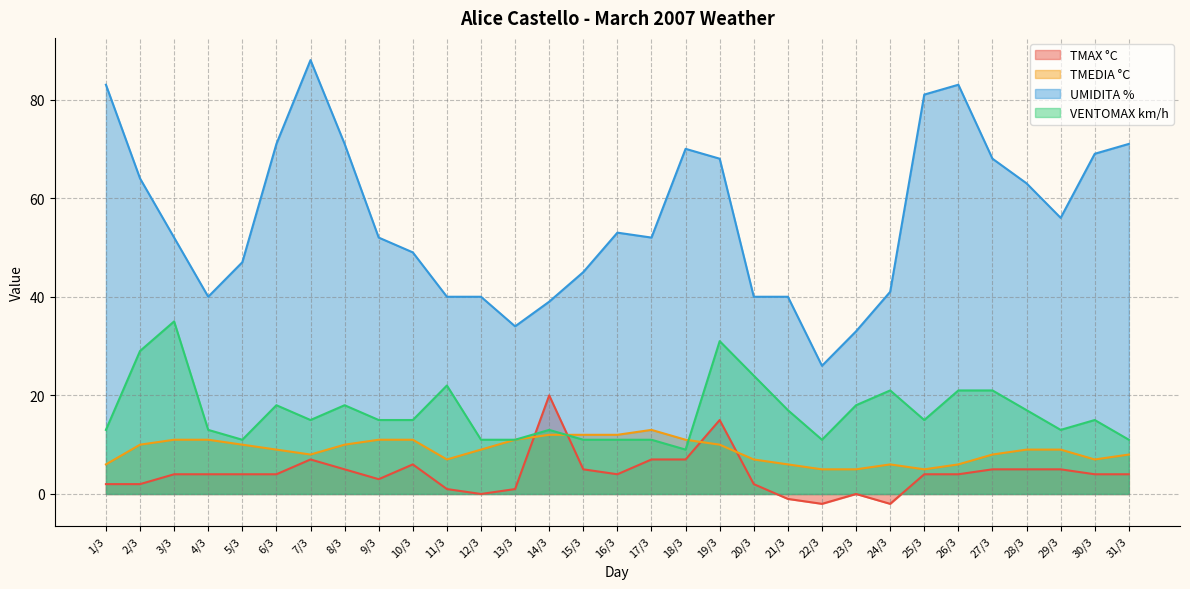

Which series has the widest spread of values?

UMIDITA %